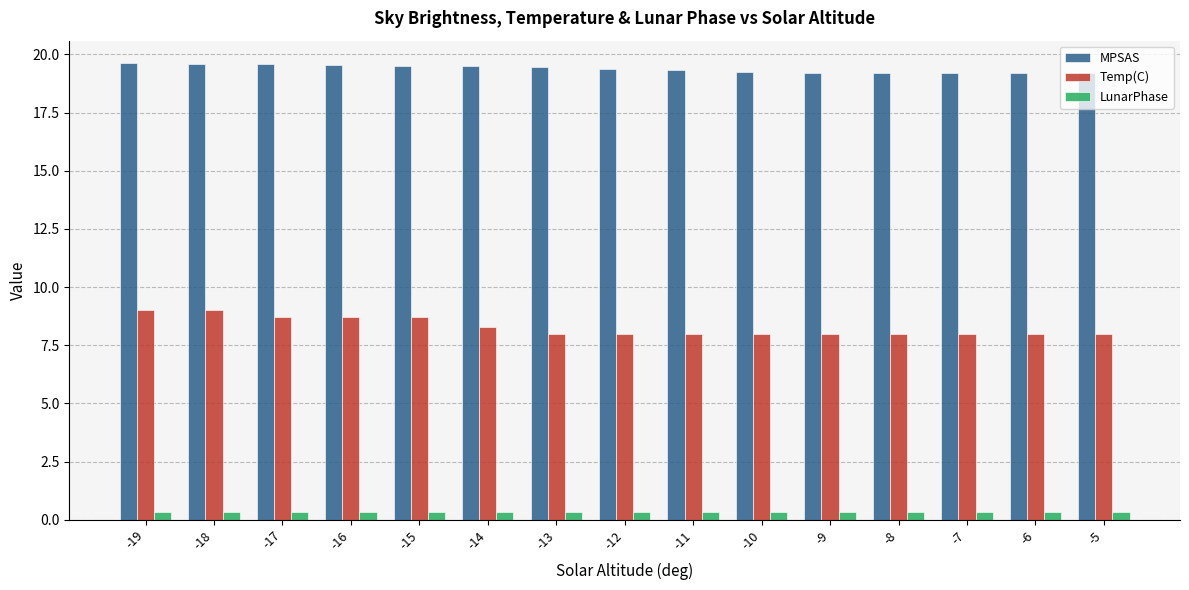

What is the value of the LunarPhase bar at the 9th from the left?

0.3